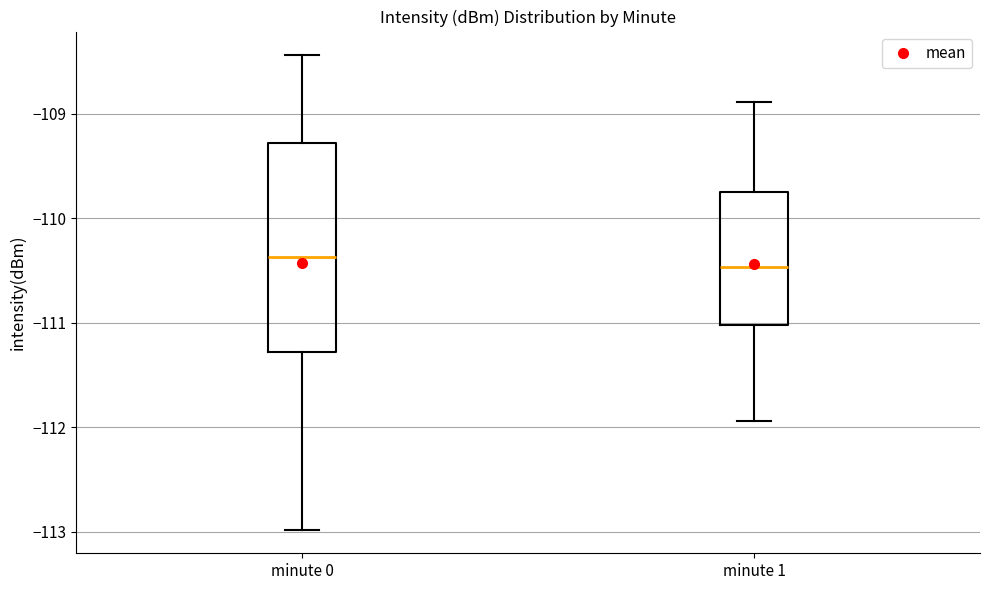

Reading left to right, read every box against the y-axis: the position of its median line, the range the box covers, and the ends of its whiskers. The values are not printed on the chart, so give them approximately, as read against the axis.

minute 0: median -110.4, box -111.3 to -109.3, whiskers -113.0 to -108.4
minute 1: median -110.5, box -111.0 to -109.7, whiskers -111.9 to -108.9